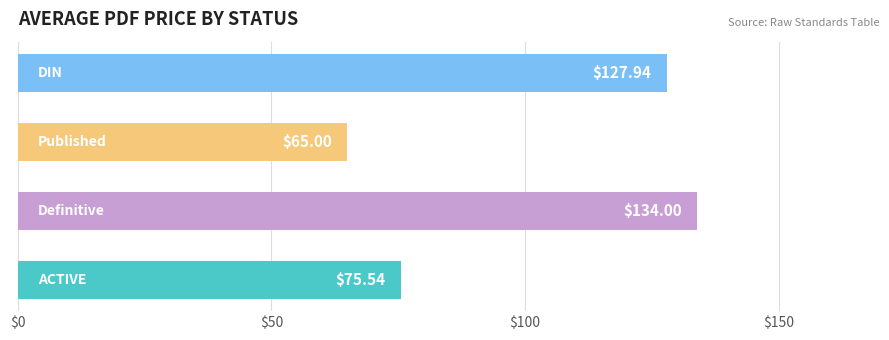

What is the sum of all values?

402.5